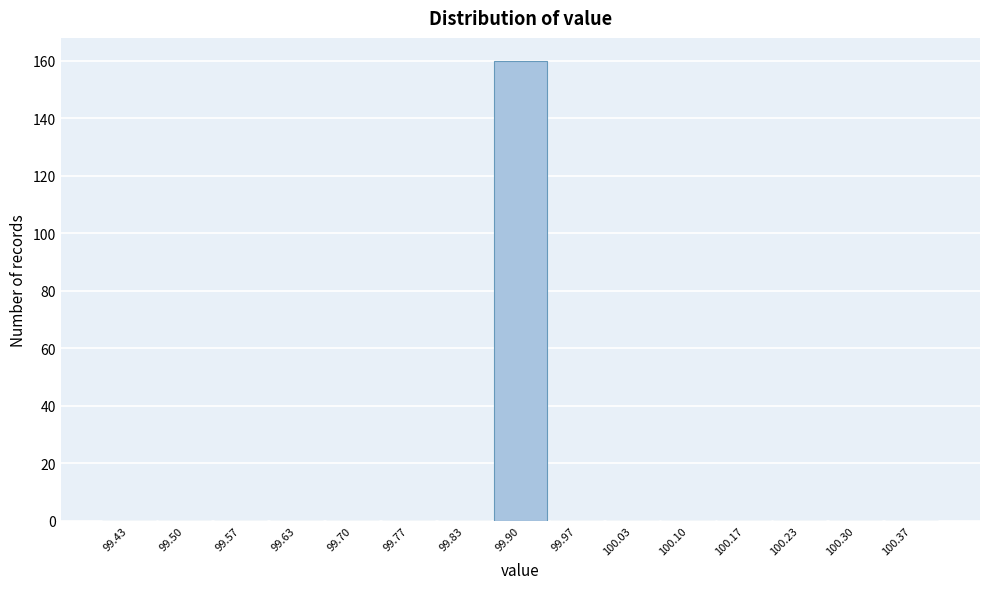

Reading left to right, transcribe this chart: for each bar, give the range it covers on the x-axis and its height. Neither the bar edges nor the heights are printed on the chart, so give them approximately, as read against the axes.

99.40 to 99.47: 0
99.47 to 99.53: 0
99.53 to 99.60: 0
99.60 to 99.67: 0
99.67 to 99.73: 0
99.73 to 99.80: 0
99.80 to 99.87: 0
99.87 to 99.93: 160
99.93 to 100.00: 0
100.00 to 100.07: 0
100.07 to 100.13: 0
100.13 to 100.20: 0
100.20 to 100.27: 0
100.27 to 100.33: 0
100.33 to 100.40: 0